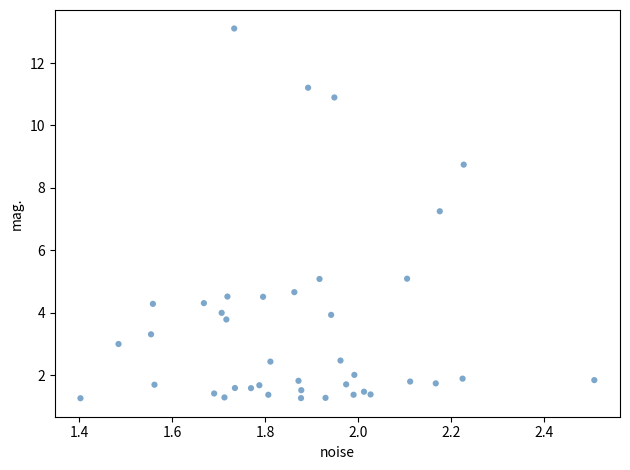

What is the range of Y values (max minus min)?

11.8